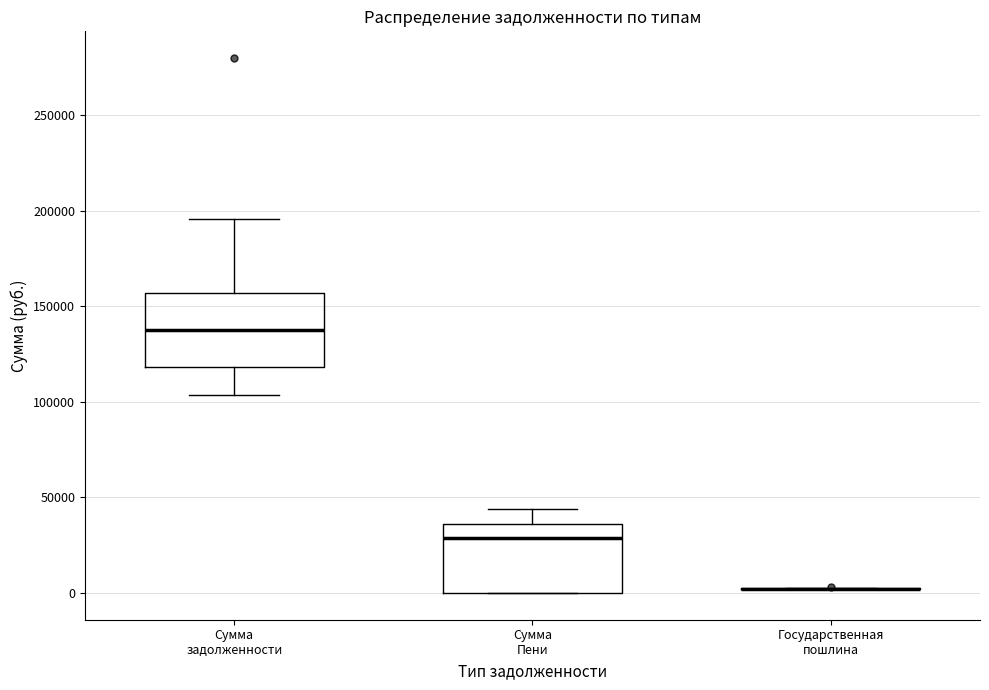

Reading left to right, transcribe this box plot: for each box, give where its median line is, the range the box spans, and where its two whiskers end, as read against the y-axis. The values are not printed on the chart, so give them approximately, as read against the axis.

Сумма задолженности: median 140000, box 120000 to 155000, whiskers 105000 to 195000
Сумма Пени: median 30000, box 0 to 35000, whiskers 0 to 45000
Государственная пошлина: box collapsed to a line at 0, whiskers 0 to 5000